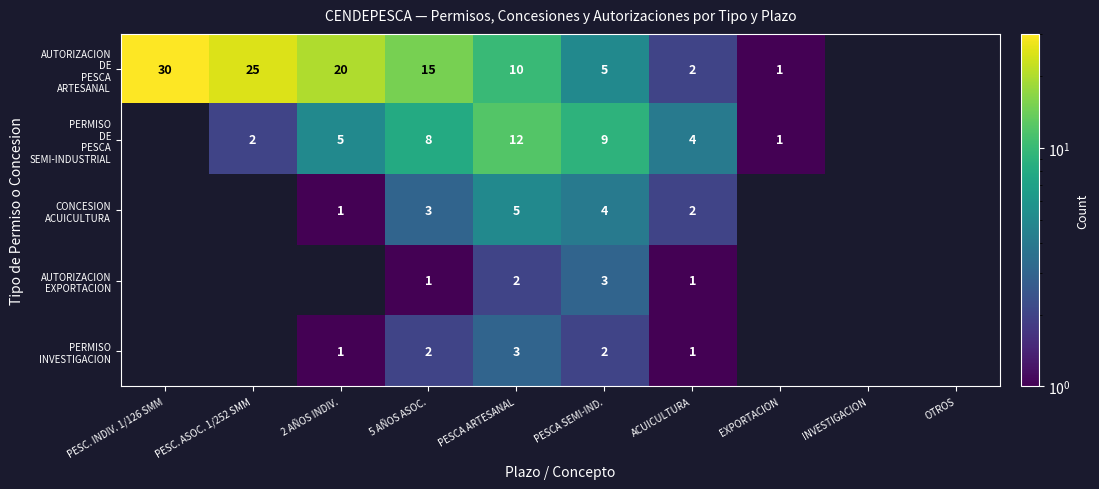

Which series has the largest range (max minus min)?

AUTORIZACION DE PESCA ARTESANAL